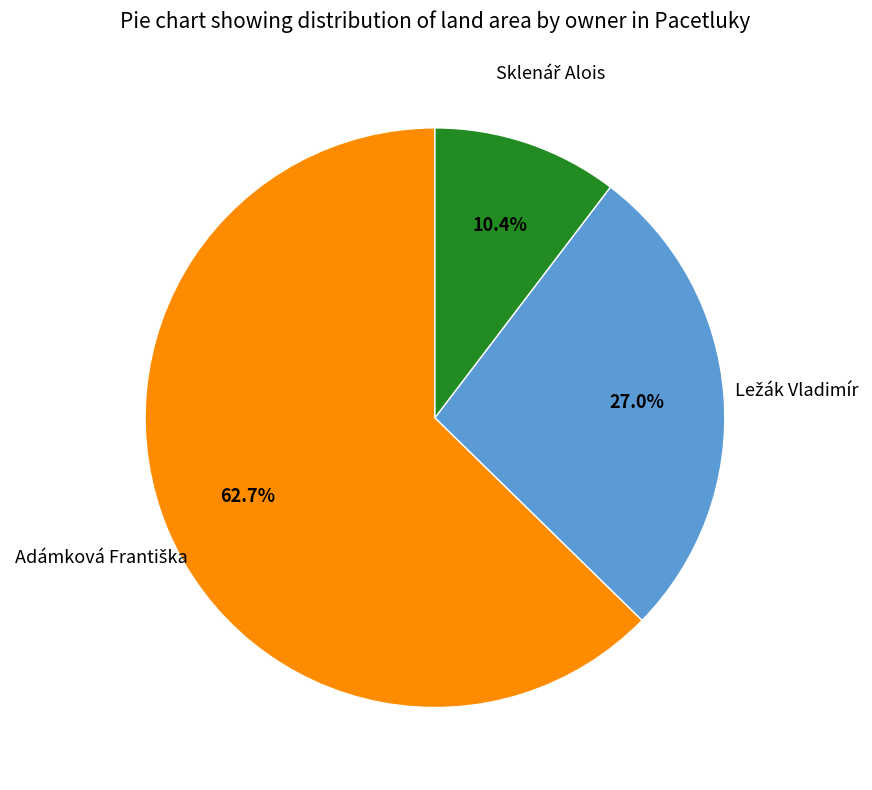

To the nearest percent, what is the difference between the largest and smallest slice percentages?

52%